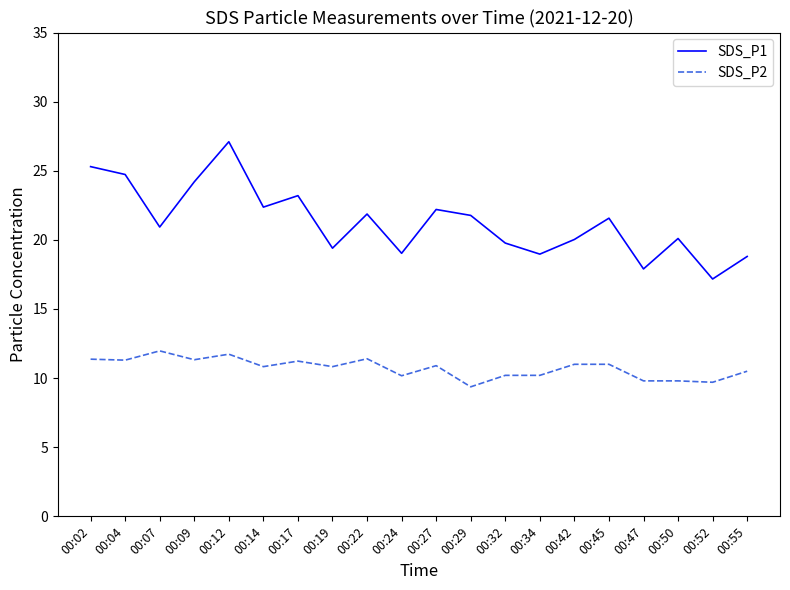

What is the difference between the SDS_P1 values at 00:27 and 00:42?

2.2